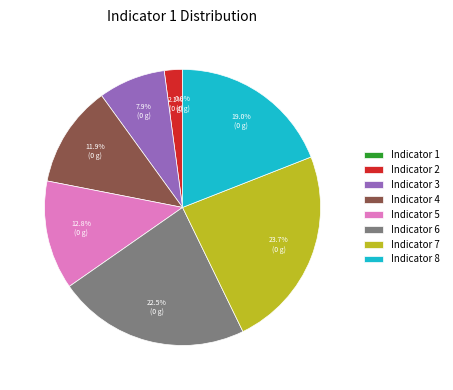

Between Indicator 3 and Indicator 4, which is larger?

Indicator 4